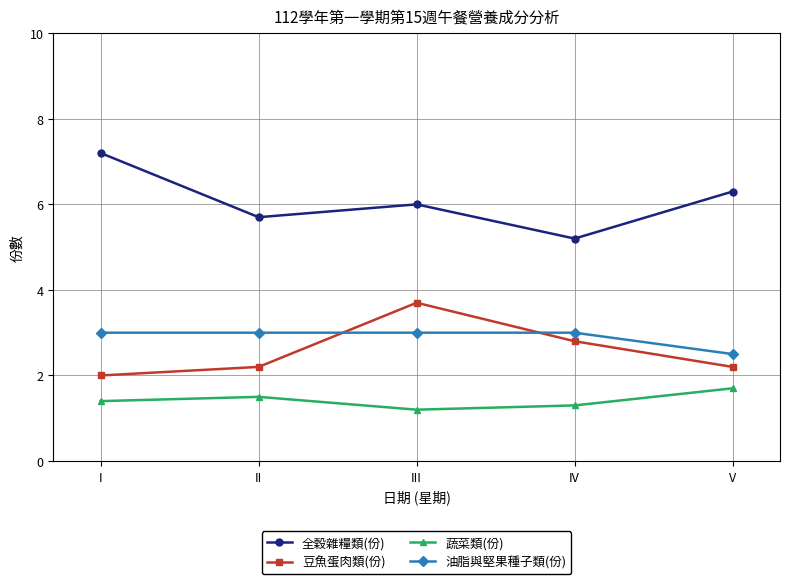

Reading left to right, list all the values displayed in this chart.

全穀雜糧類(份): 7.2	5.7	6.0	5.2	6.3
豆魚蛋肉類(份): 2.0	2.2	3.7	2.8	2.2
蔬菜類(份): 1.4	1.5	1.2	1.3	1.7
油脂與堅果種子類(份): 3.0	3.0	3.0	3.0	2.5